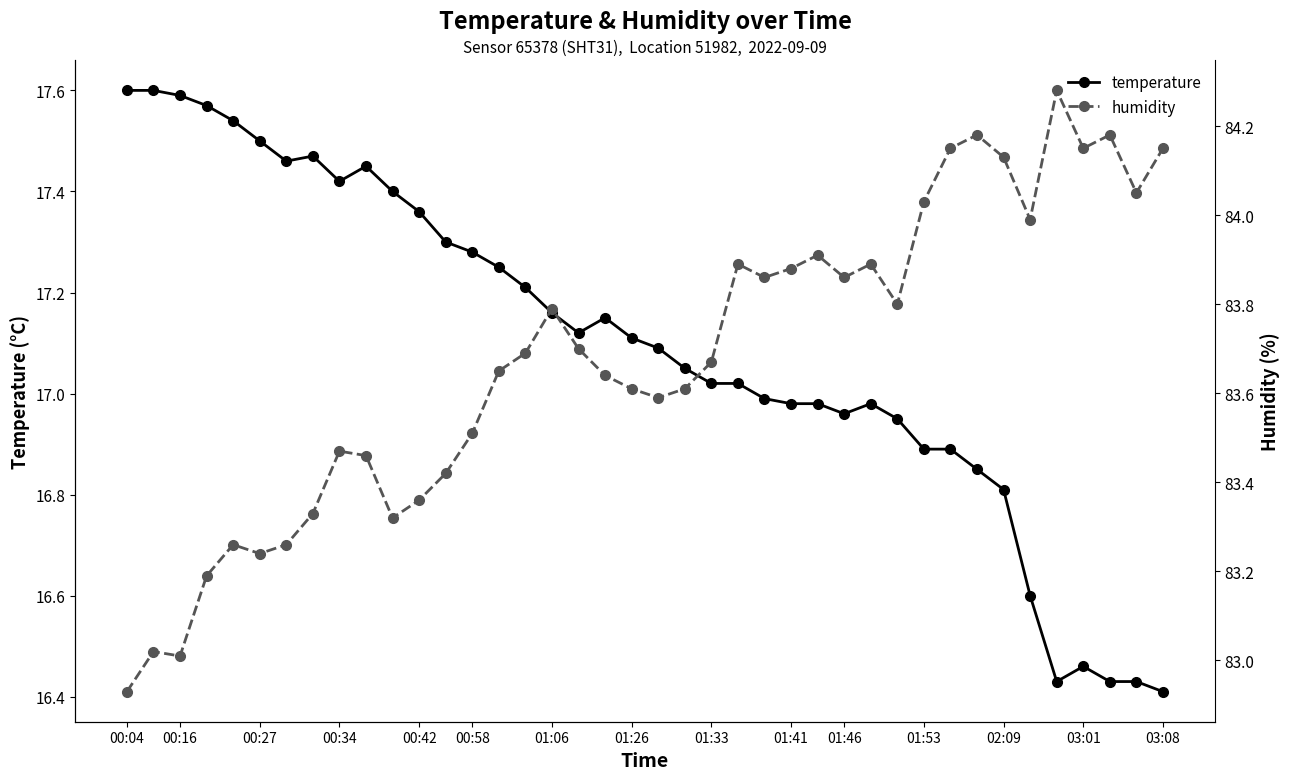

The temperature series shows 27.6 at 31. True or false?

False